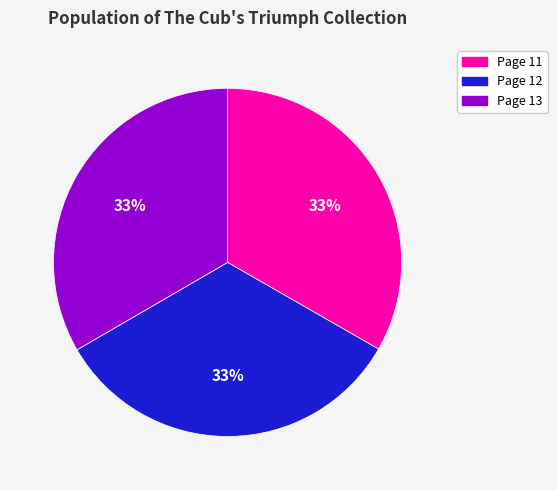

To the nearest percent, what is the average slice percentage?

33%